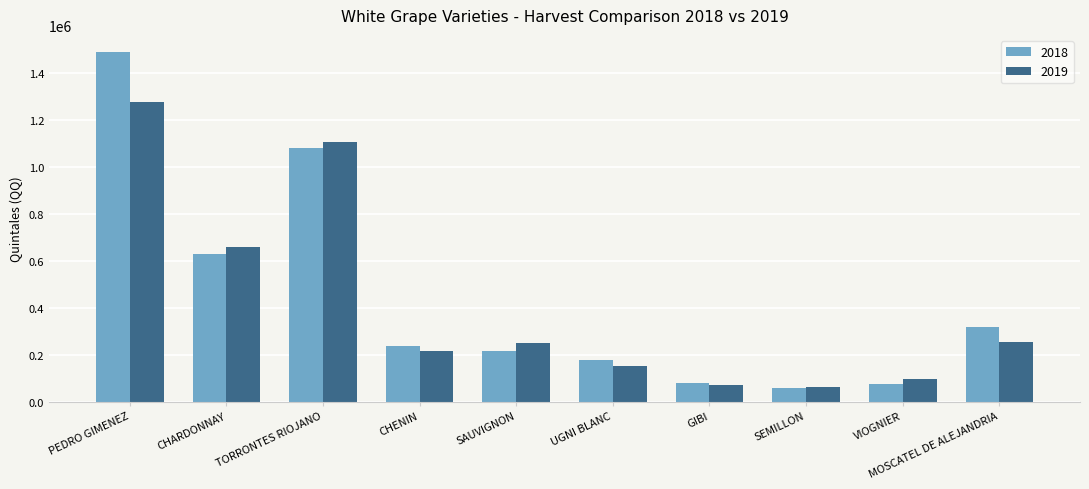

What is the minimum value for 2018?

58367.7